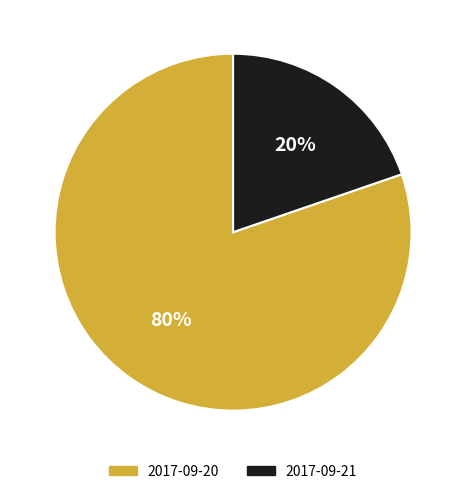

Between 2017-09-20 and 2017-09-21, which is larger?

2017-09-20